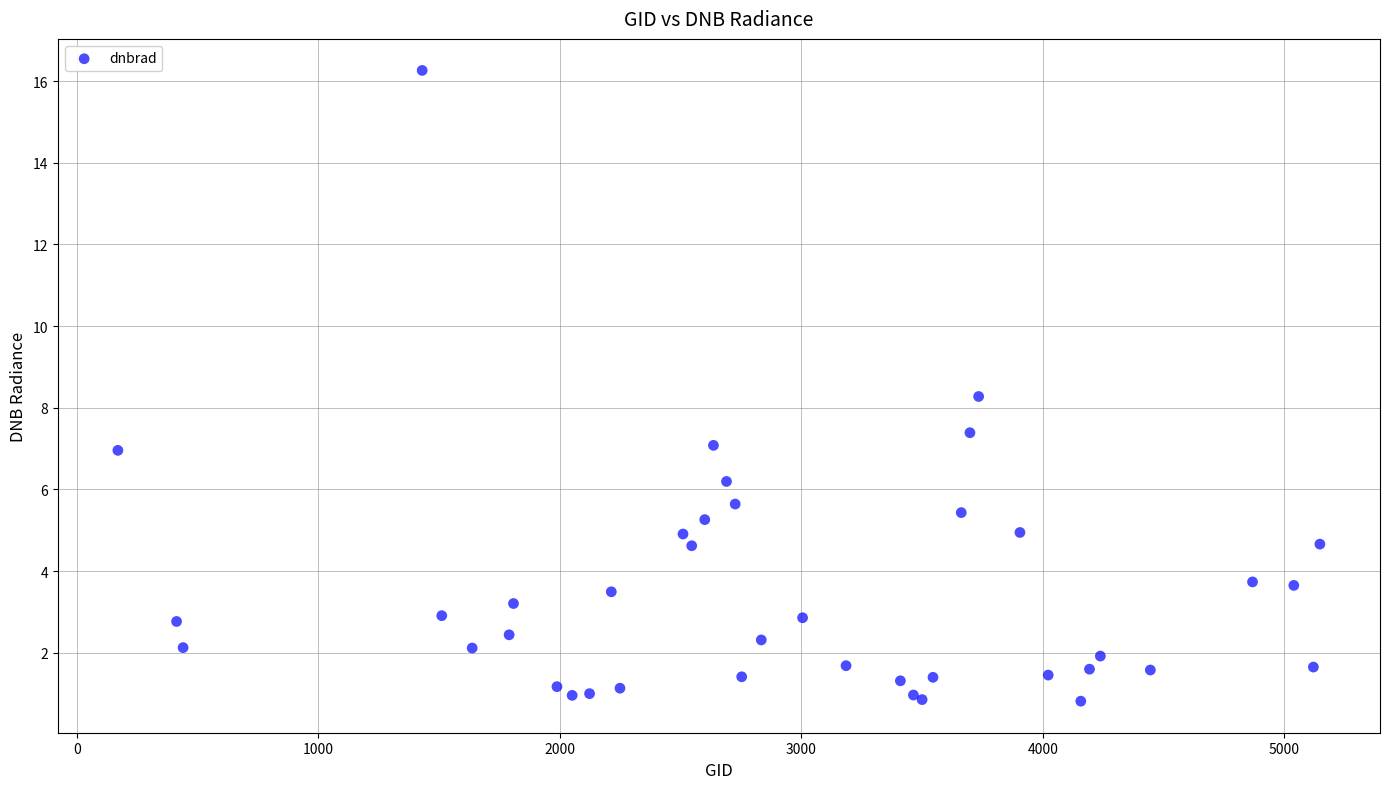

What Y value in the scatter plot is closest to 8?

8.3